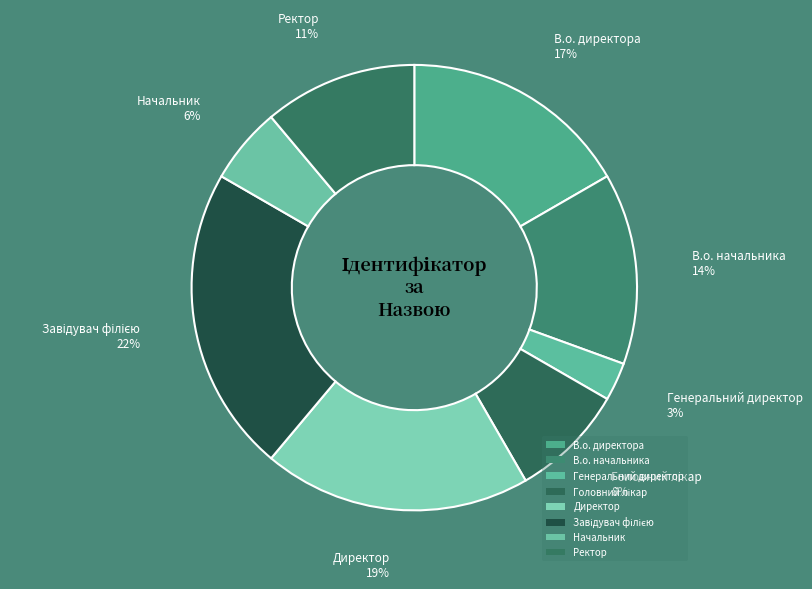

Between В.о. начальника and Ректор, which is larger?

В.о. начальника